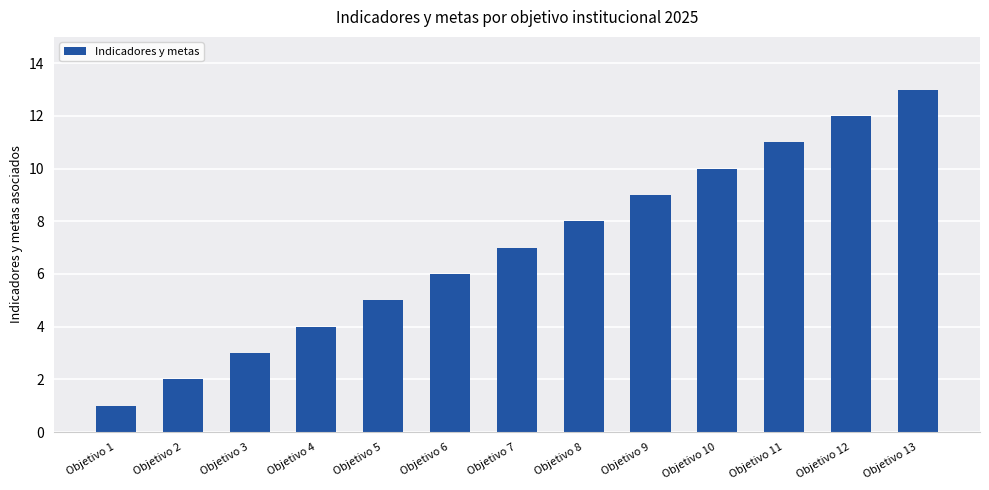

What is the greatest value displayed?

13